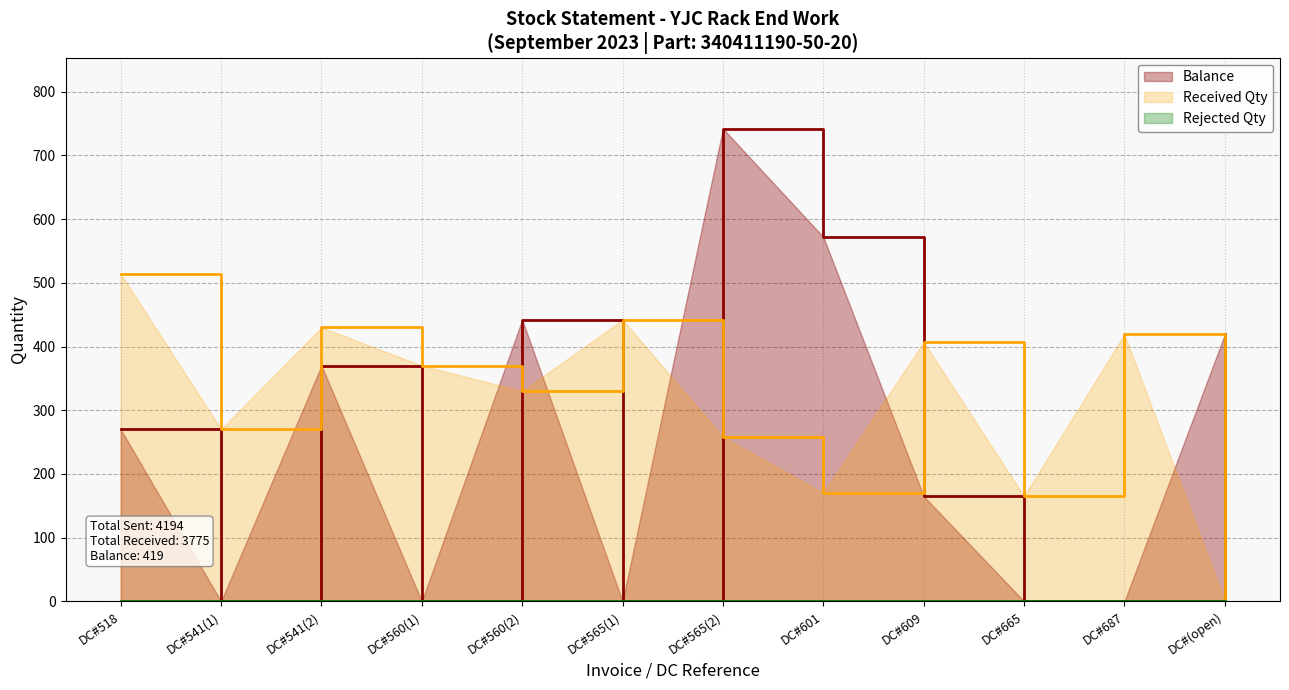

How many data points does each series have?

12